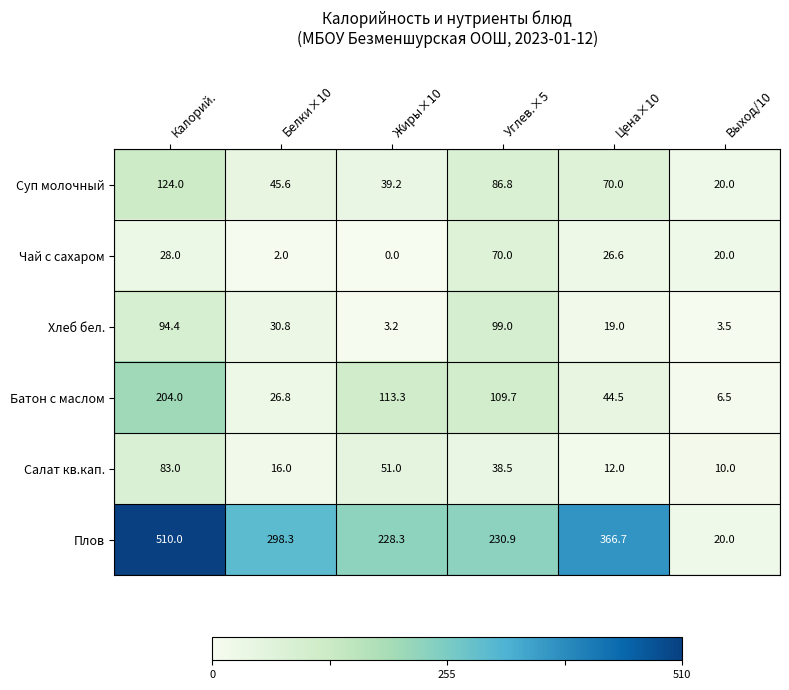

What is the total value across all series at Углев.×5?

634.9